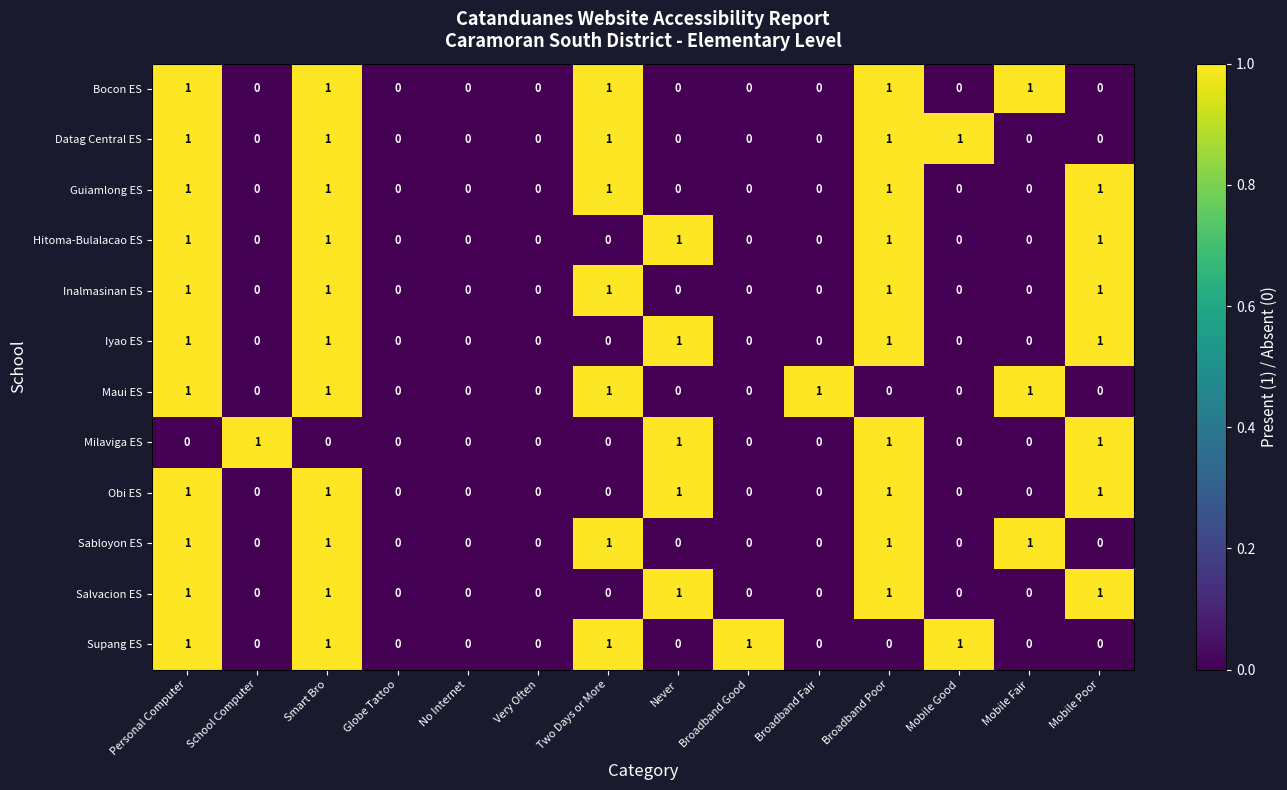

The value of Guiamlong ES at No Internet is 0. True or false?

True